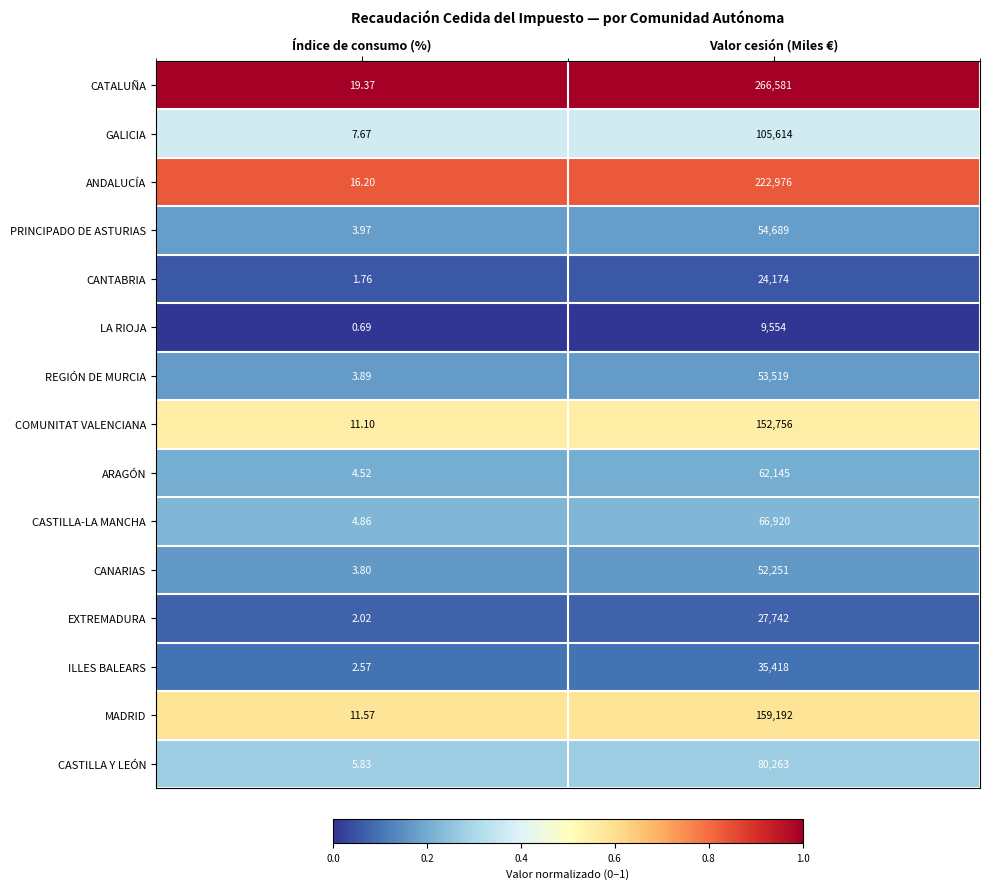

Which series has the widest spread of values?

CATALUÑA